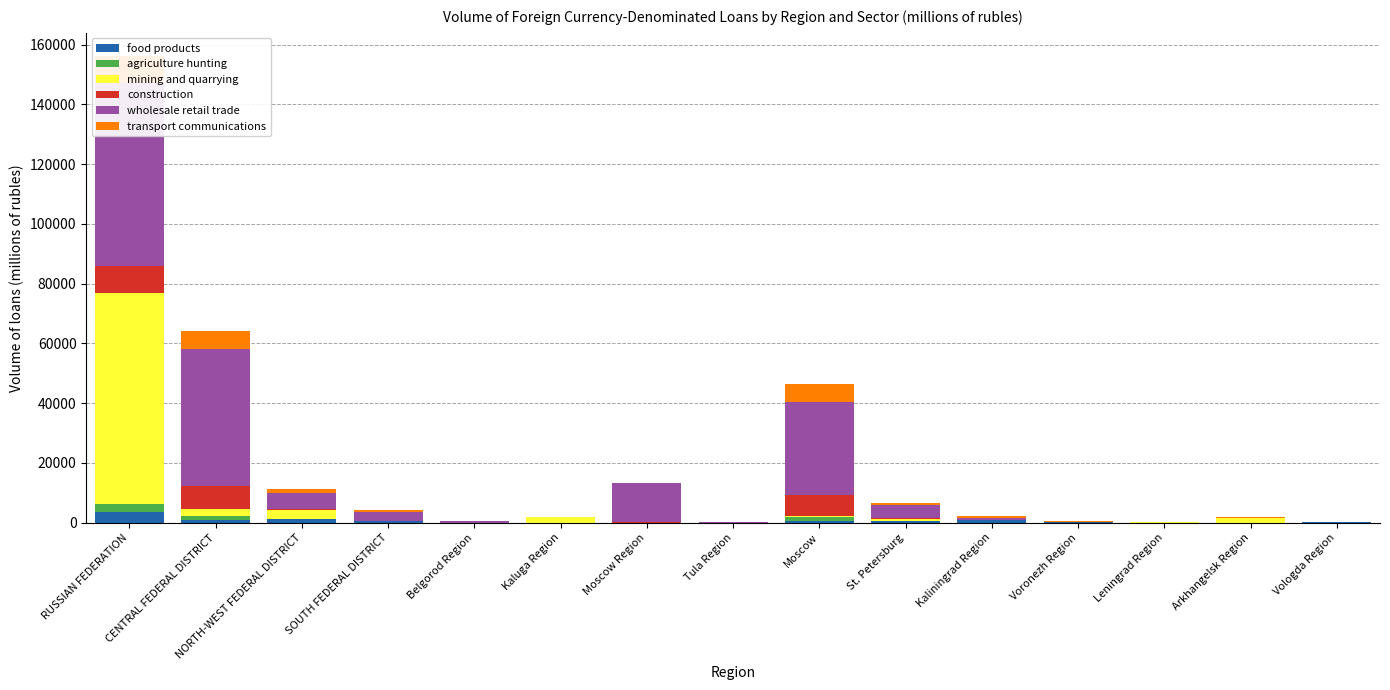

What are all the series names shown in the legend?

food products, agriculture hunting, mining and quarrying, construction, wholesale retail trade, transport communications